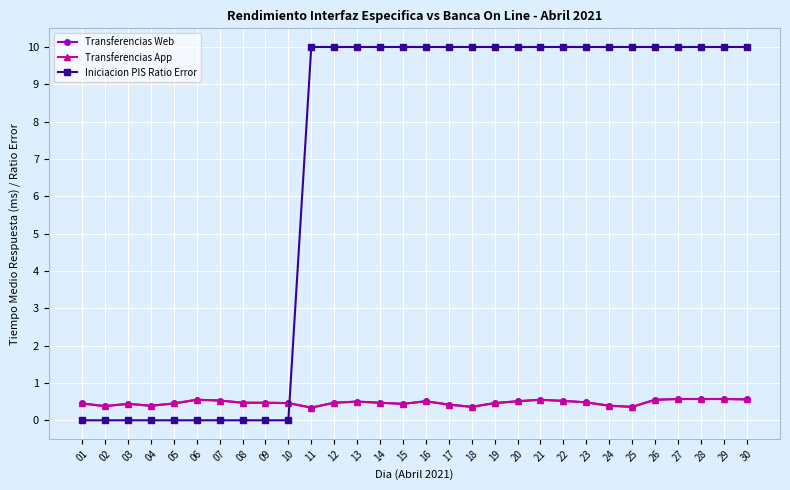

Which label corresponds to the largest value in the chart?

11